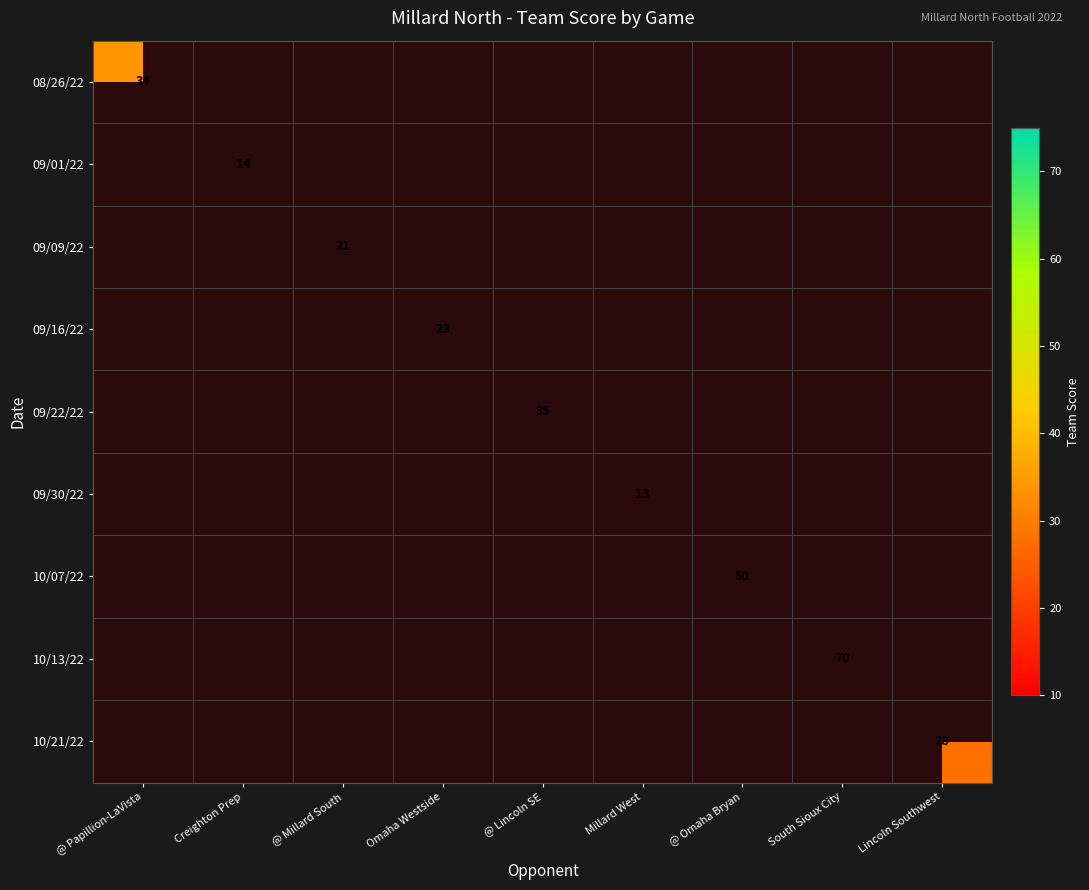

The 09/09/22 series shows 21 at @ Millard South. True or false?

True